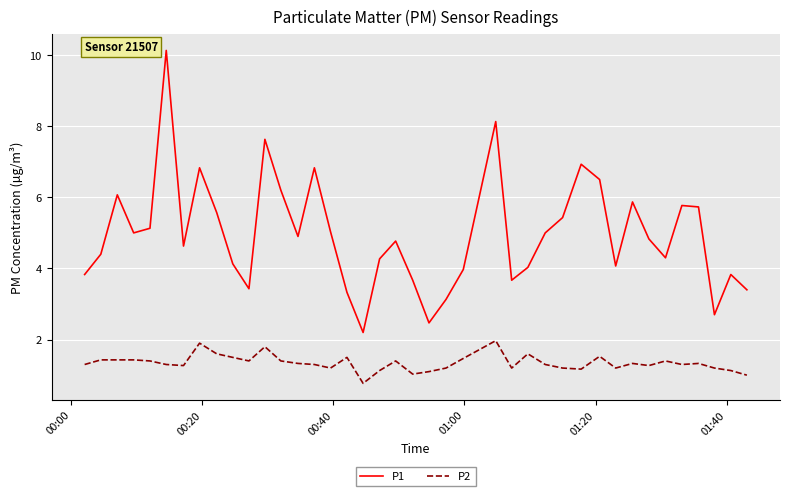

What is the minimum value for P2?

0.8